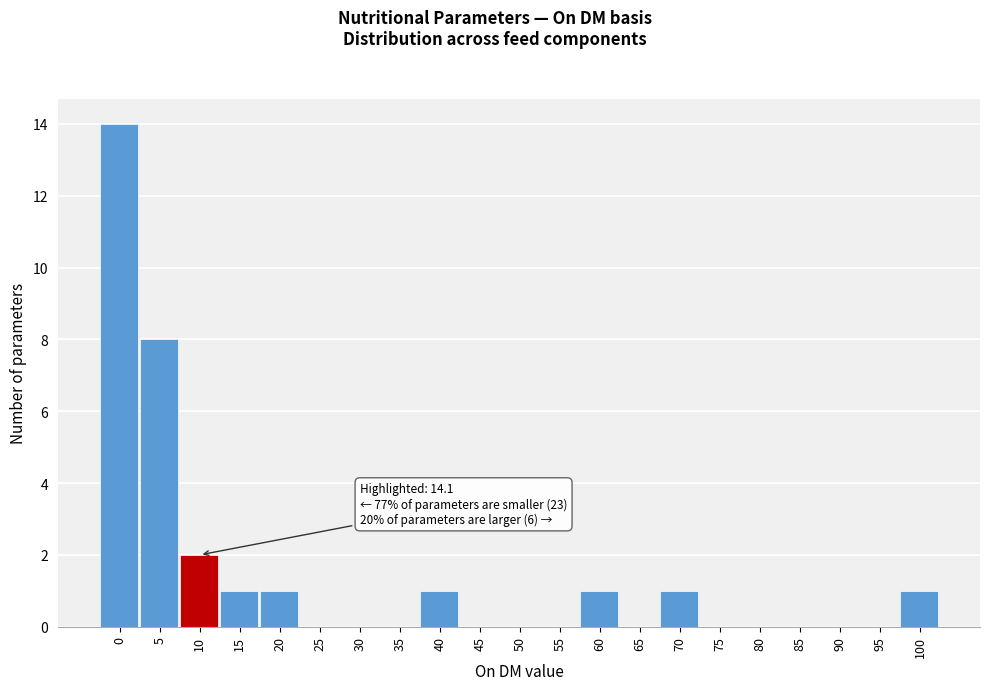

Reading right to left, what are all the values shown in this chart?

100=1	95=0	90=0	85=0	80=0	75=0	70=1	65=0	60=1	55=0	50=0	45=0	40=1	35=0	30=0	25=0	20=1	15=1	10=2	5=8	0=14